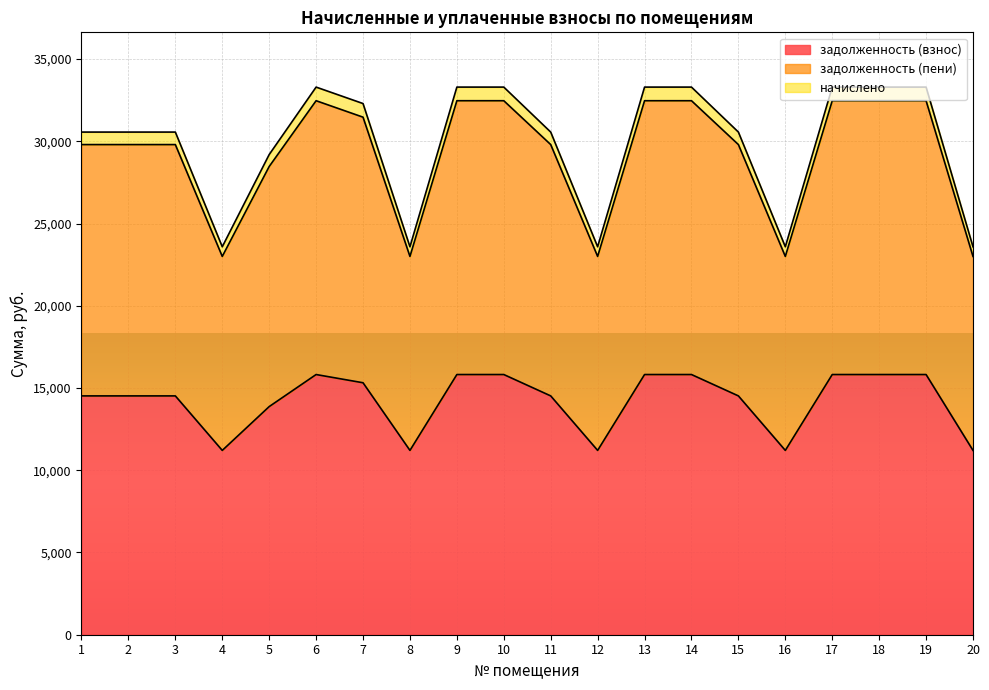

The value of задолженность (взнос) at 18 is 10665.8. True or false?

False